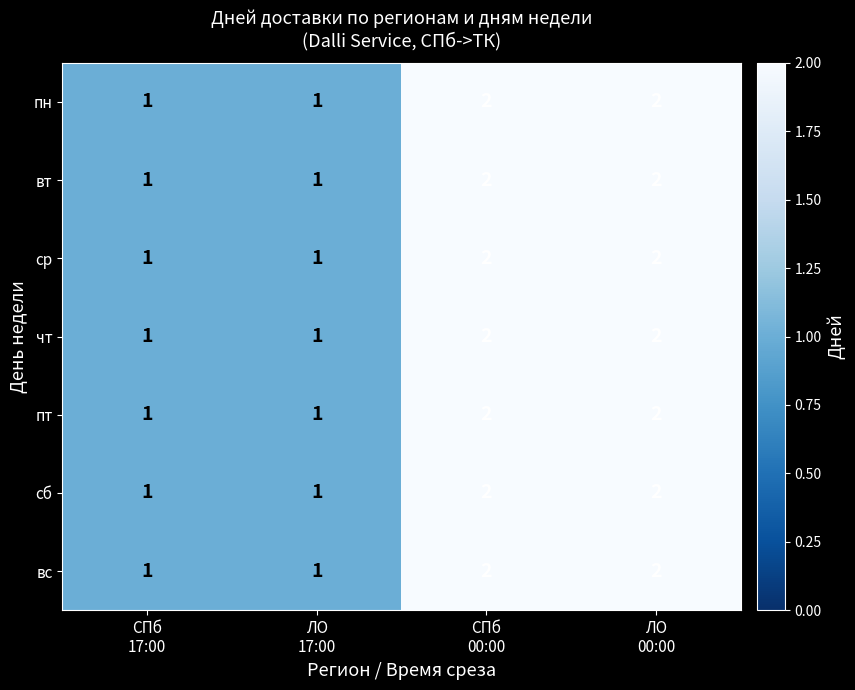

What is the sum of all пн values?

6